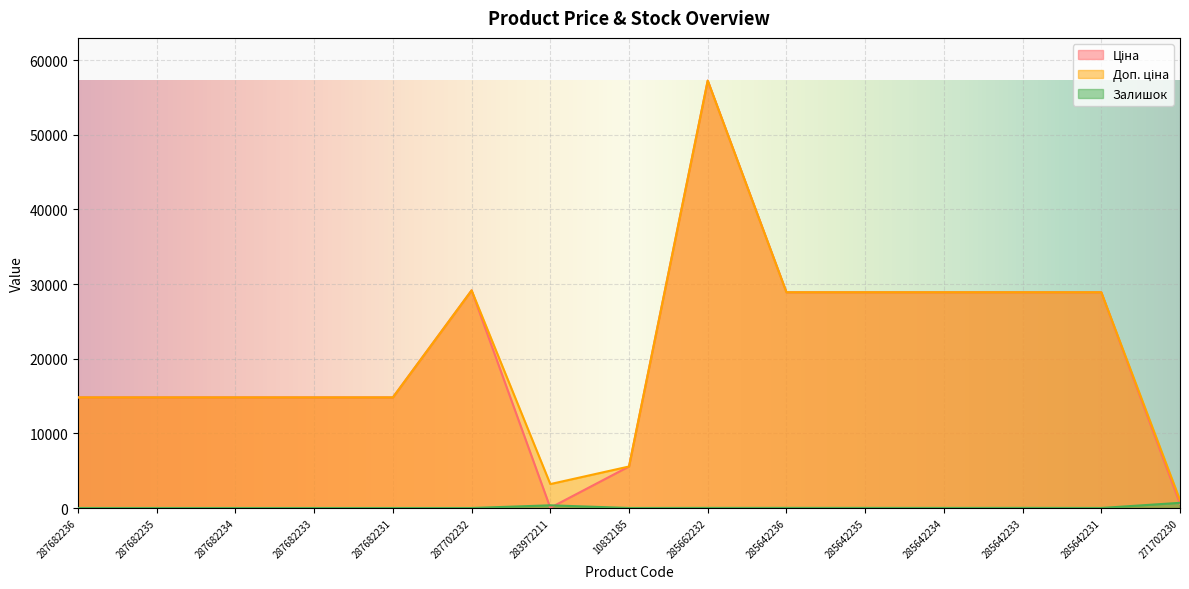

List the labels in order of Залишок value, largest first.

271702230, 283972211, 285642236, 285642233, 285642235, 285662232, 285642234, 285642231, 10832185, 287682236, 287682235, 287682234, 287682233, 287682231, 287702232